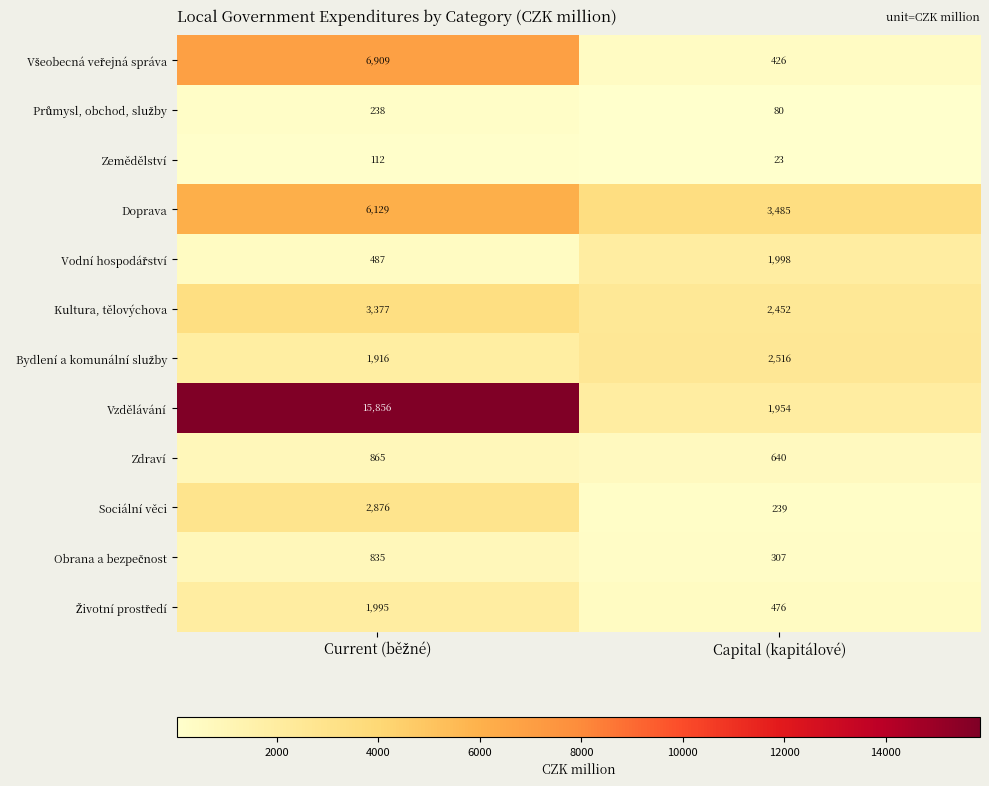

What is the total value across all series at Capital (kapitálové)?

14596